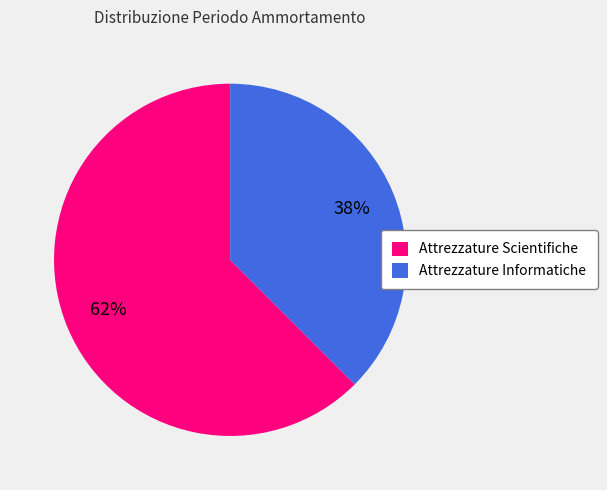

Approximately how many times larger is the value at Attrezzature Informatiche compared to Attrezzature Scientifiche?

0.6